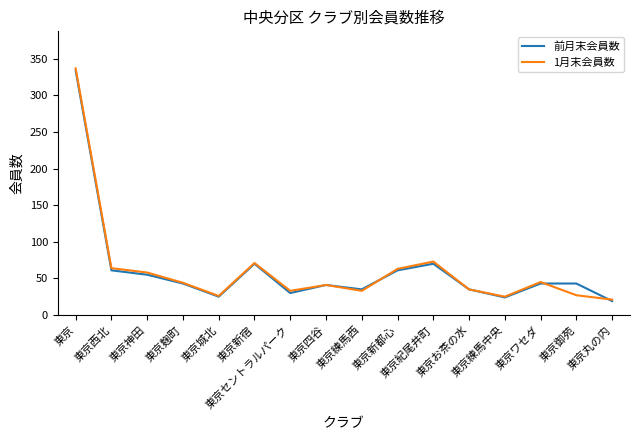

What is the lowest value of the 前月末会員数 series?

19